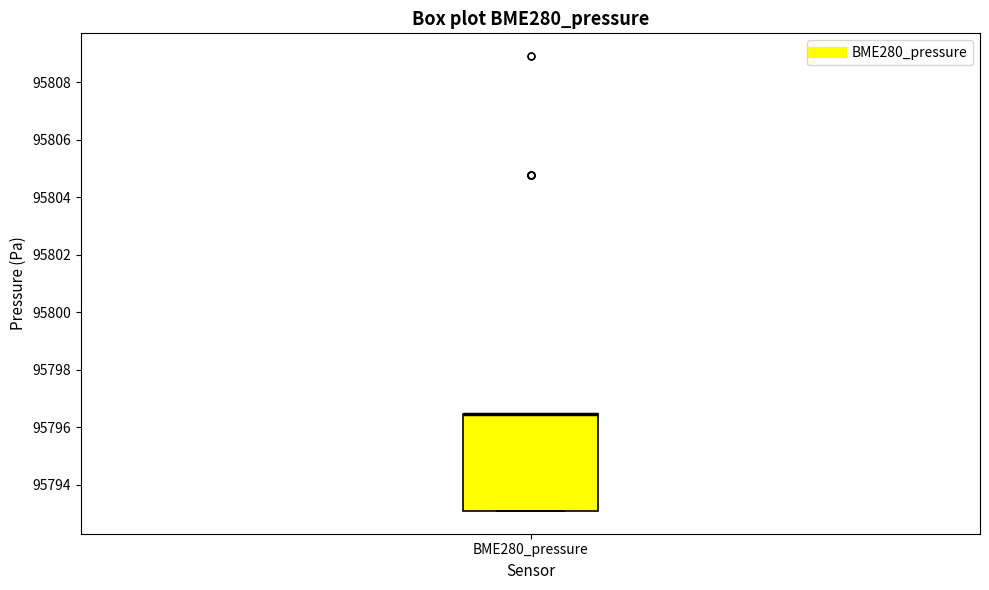

Where is the lower edge of the box for BME280_pressure on the y-axis? The values are not printed on the chart, so give them approximately, as read against the axis.

95793.0